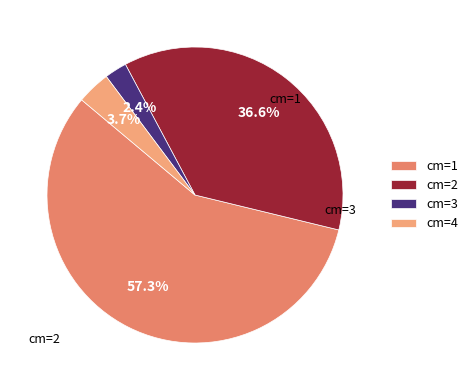

Does any single category account for the majority?

Yes